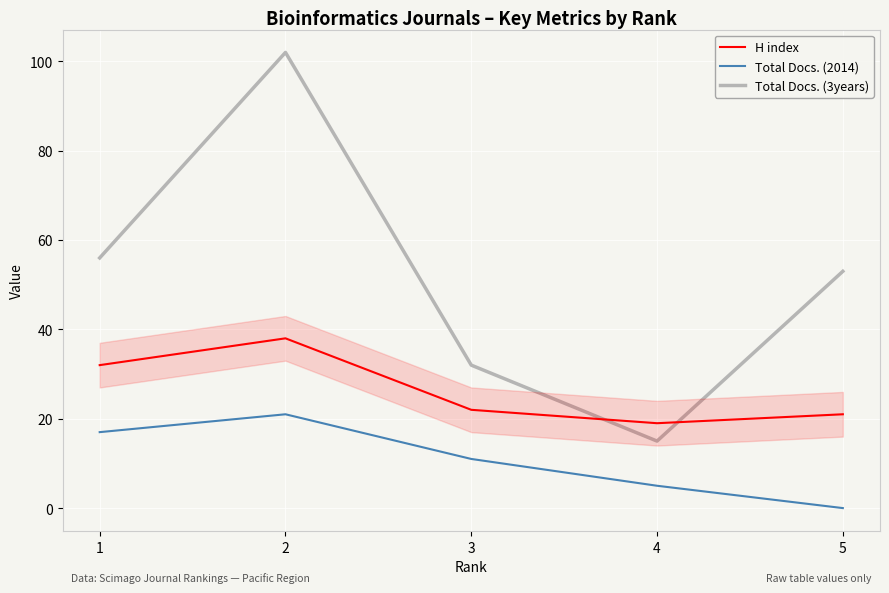

Which category has the highest value in the Total Docs. (3years) series?

2